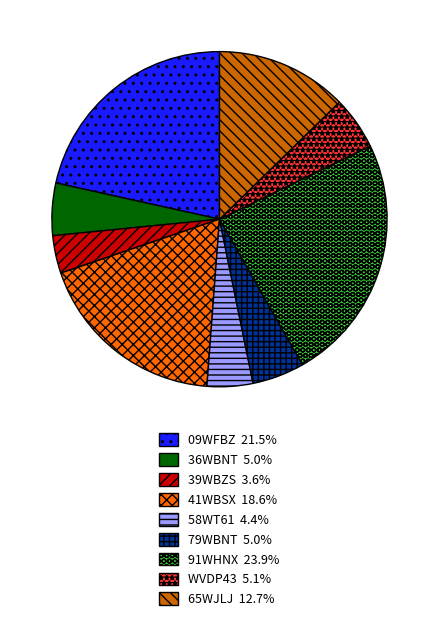

Which category has the smallest portion of the pie?

39WBZS